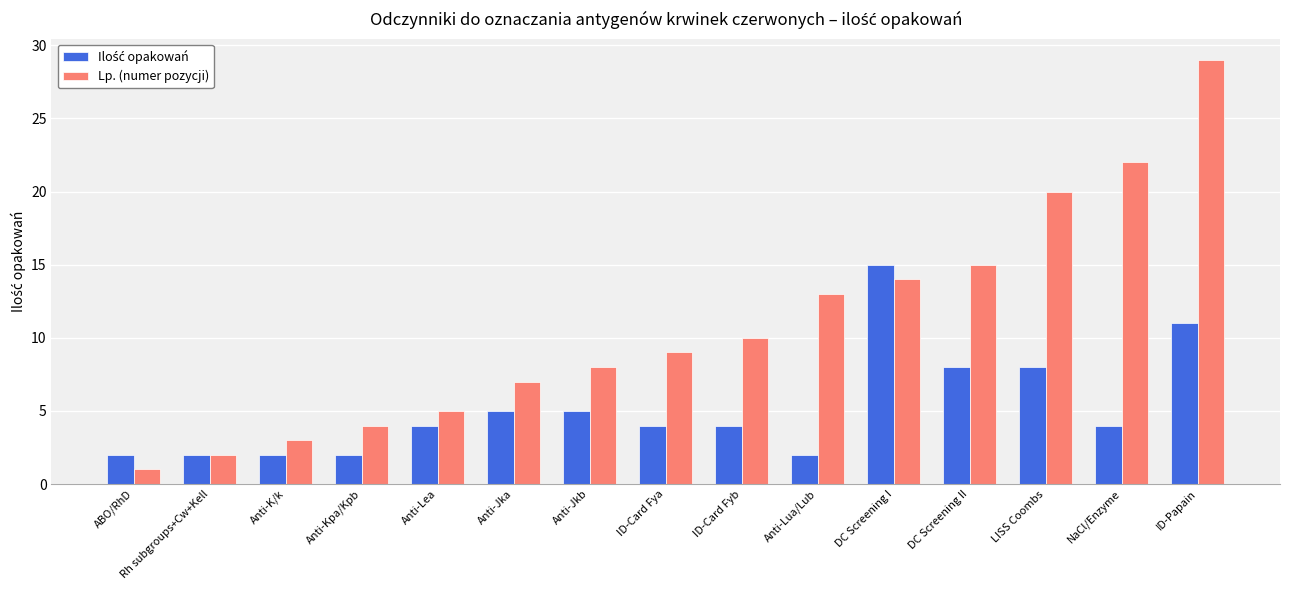

What is the difference between the maximum and minimum values in the Lp. (numer pozycji) series?

28